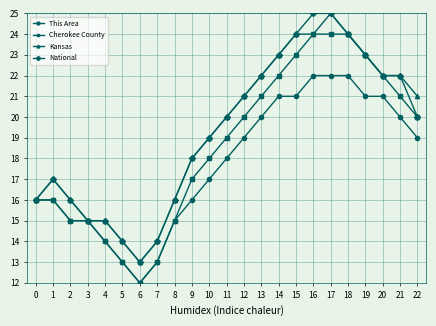

What is the value of the National point at the 11th from the left?

19